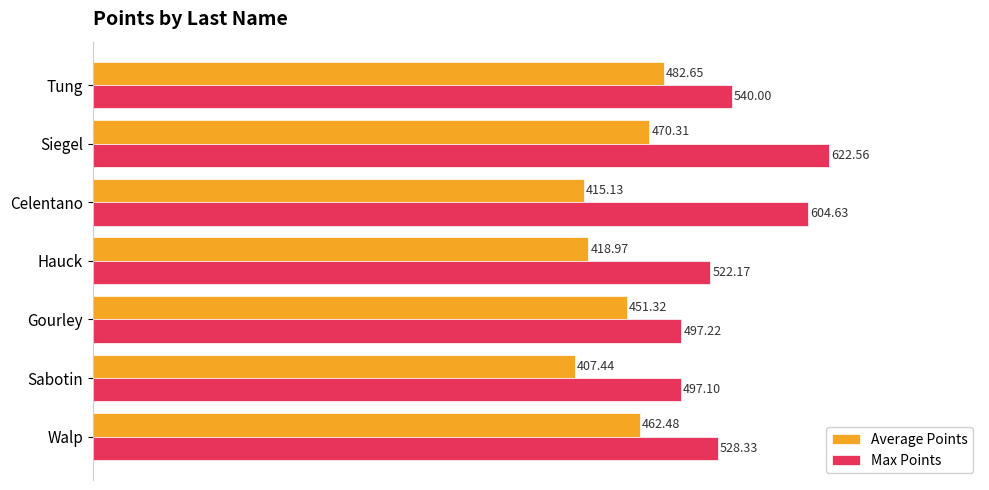

List the series in order of their overall mean, highest first.

Max Points, Average Points